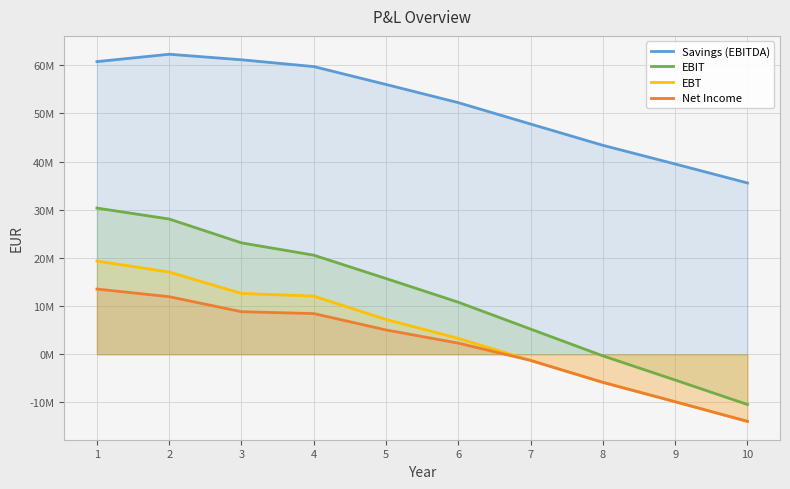

Does the chart display data point markers on the line(s)?

No